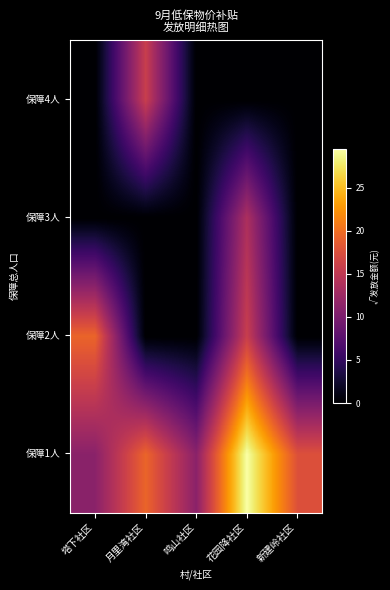

Reading left to right, what are all the values shown in this chart?

保障1人: 塔下社区=11.1	月里湾社区=19.3	鸣山社区=11.1	花园降社区=29.5	新建岭社区=17.6
保障2人: 塔下社区=19.3	月里湾社区=0.0	鸣山社区=0.0	花园降社区=15.7	新建岭社区=0.0
保障3人: 塔下社区=0.0	月里湾社区=0.0	鸣山社区=0.0	花园降社区=13.6	新建岭社区=0.0
保障4人: 塔下社区=0.0	月里湾社区=15.7	鸣山社区=0.0	花园降社区=0.0	新建岭社区=0.0